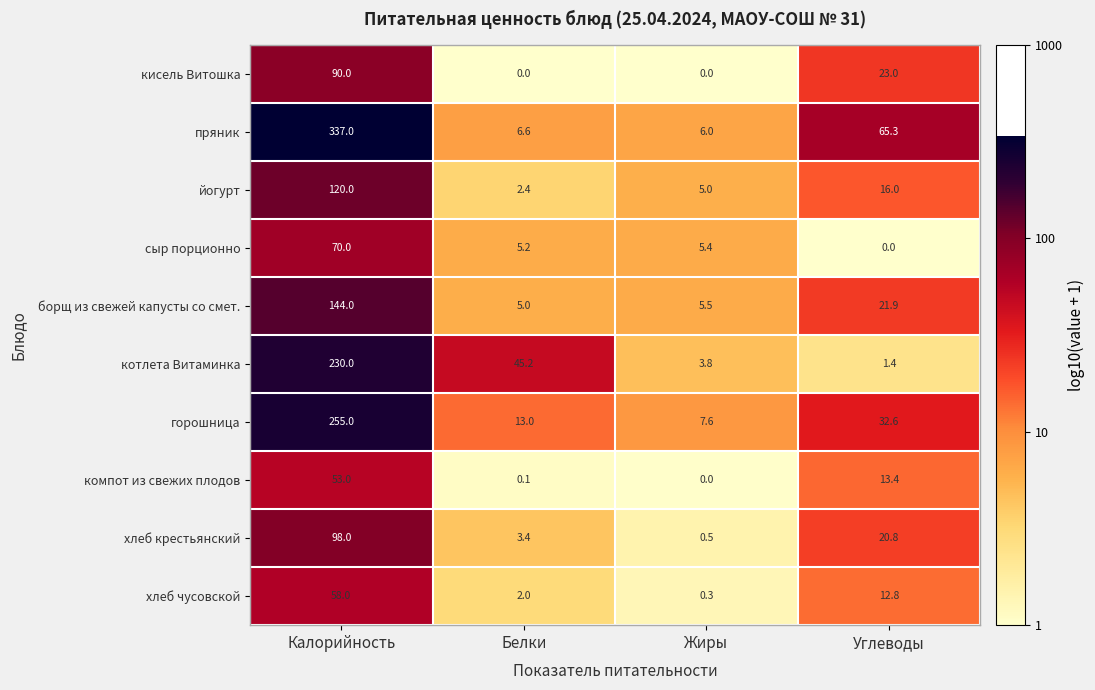

Where does the сыр порционно series first go above 5?

Калорийность